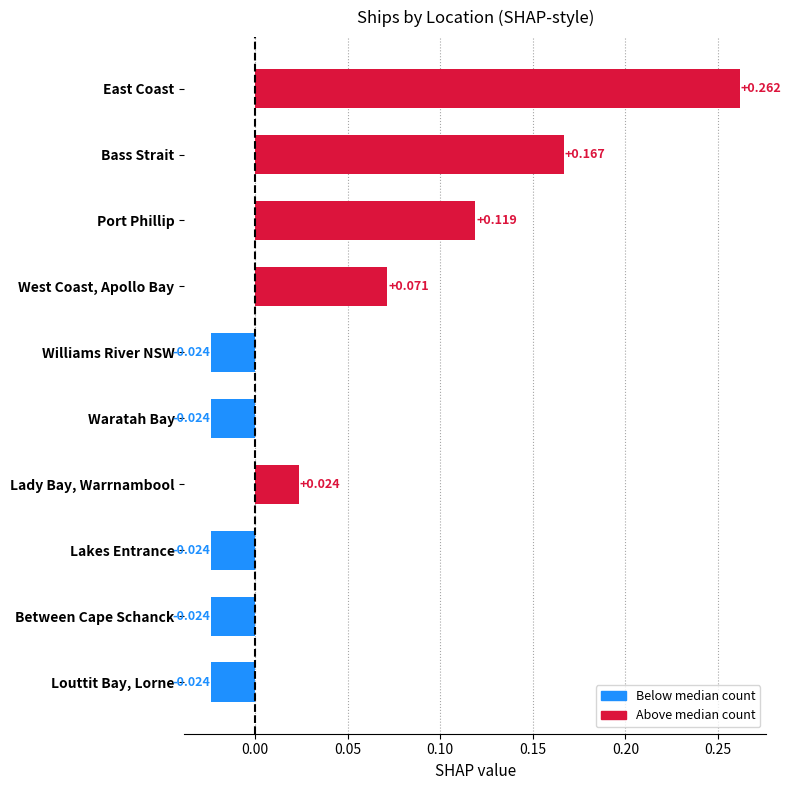

How many values exceed 0?

5